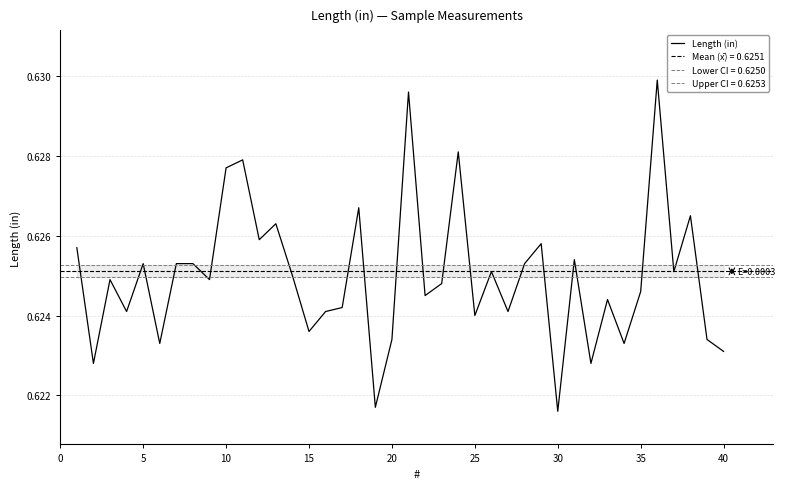

The Length (in) series shows 1.0 at 30. True or false?

False